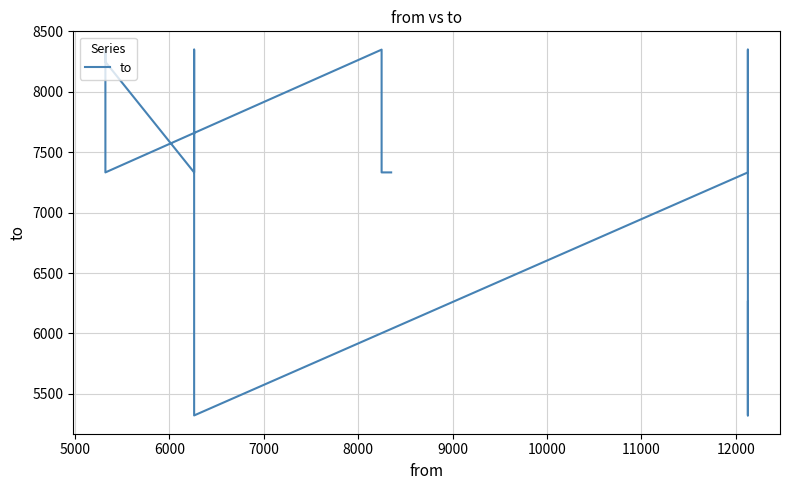

How many points are higher than both their immediate neighbors (excluding endpoints)?

4